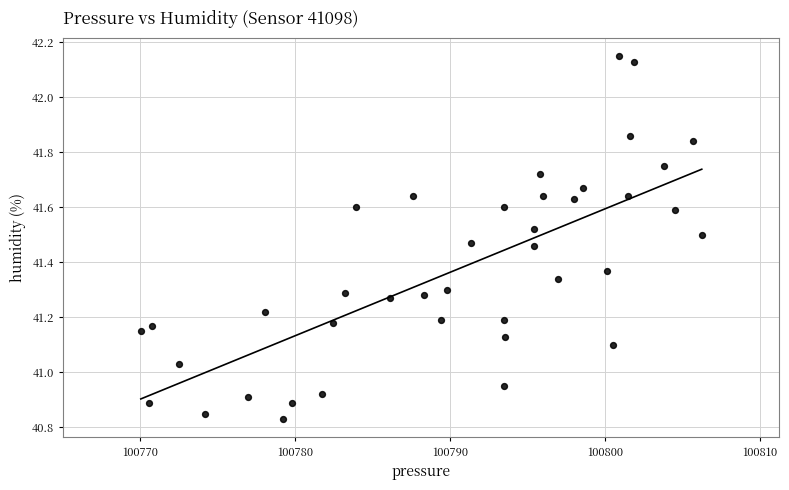

What is the range of Y values (max minus min)?

1.3